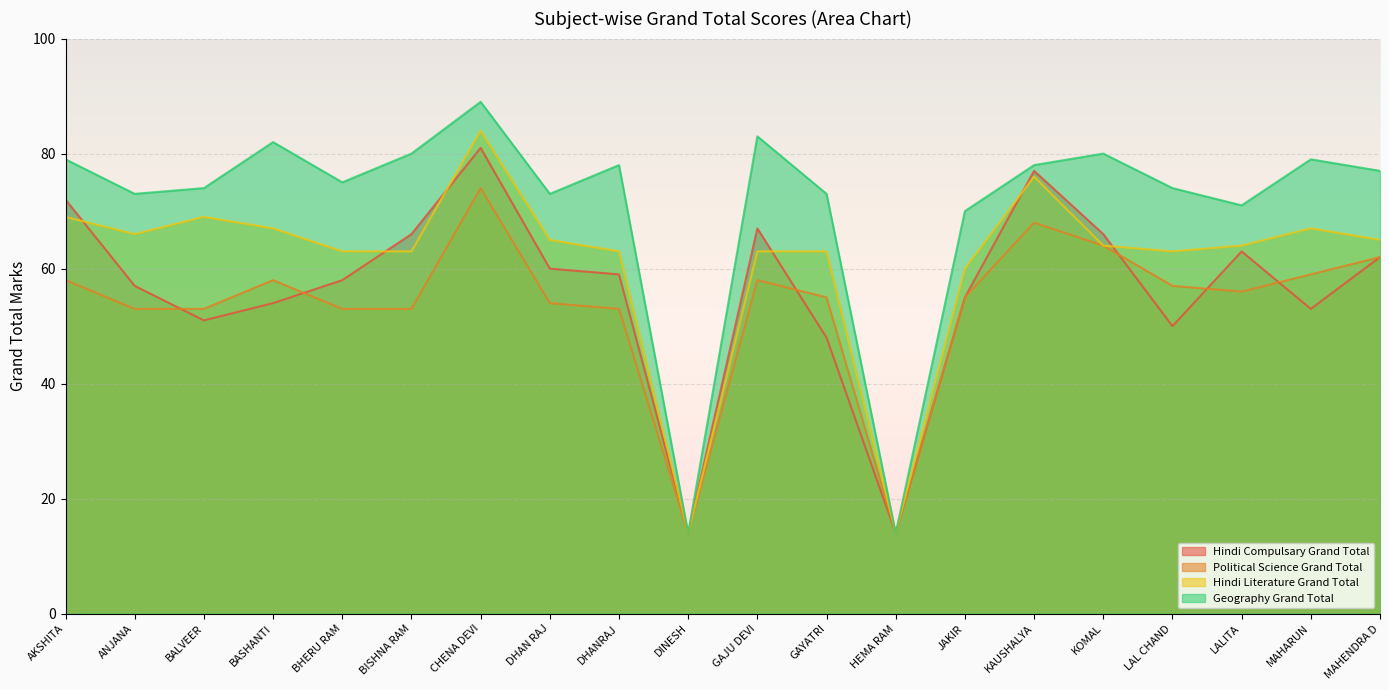

How many series are shown in this chart?

4